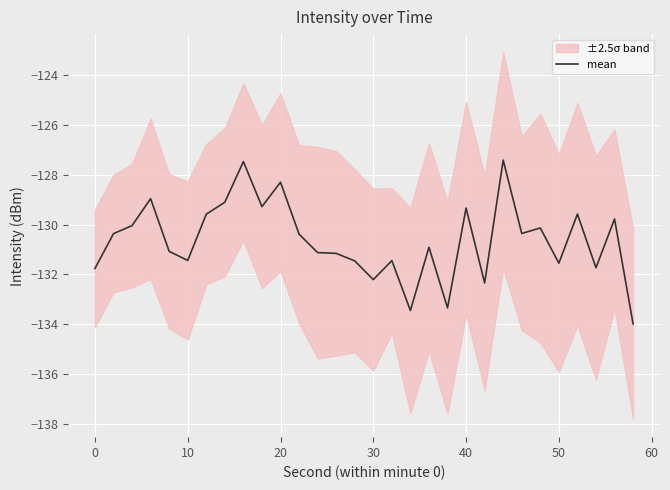

Is it true that mean equals -132.2 at 30?

True